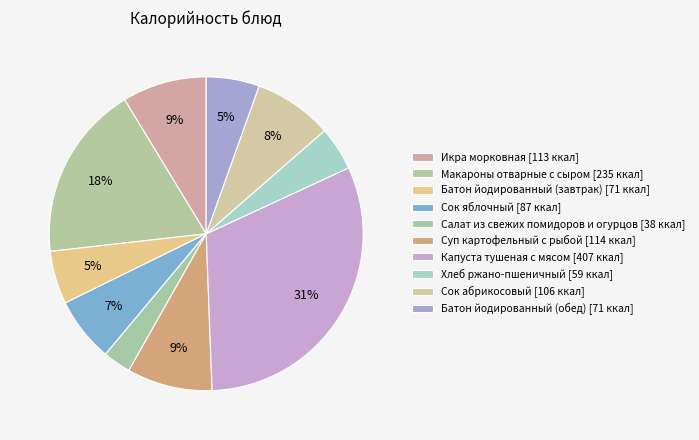

How many segments does this pie chart have?

10